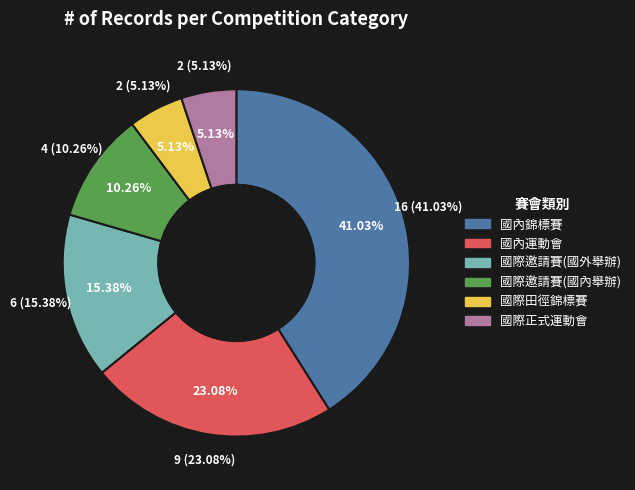

Approximately how many times larger is the value at 國際邀請賽(國內舉辦) compared to 國內運動會?

0.4